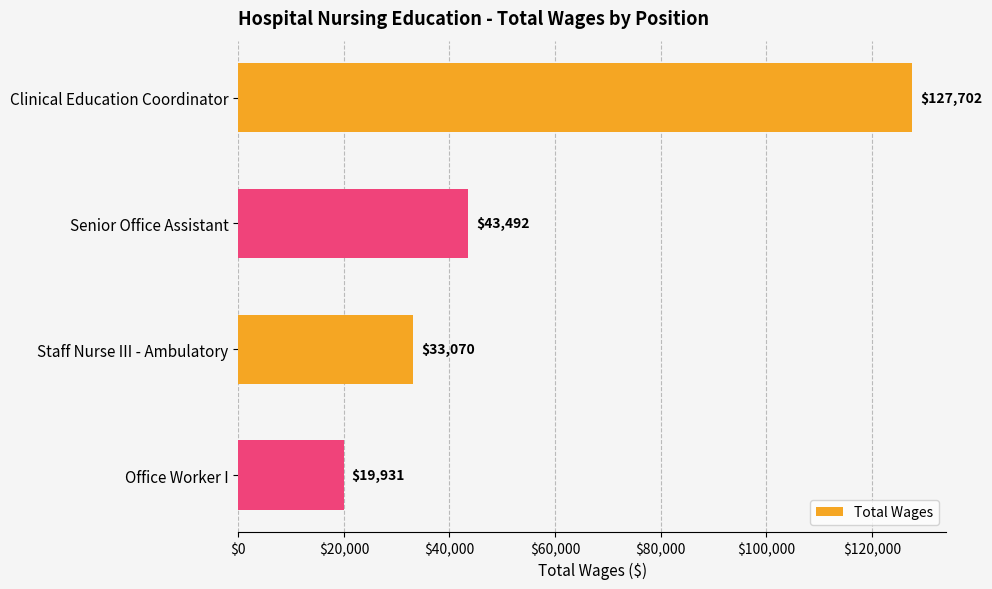

What position from the top is Office Worker I?

4